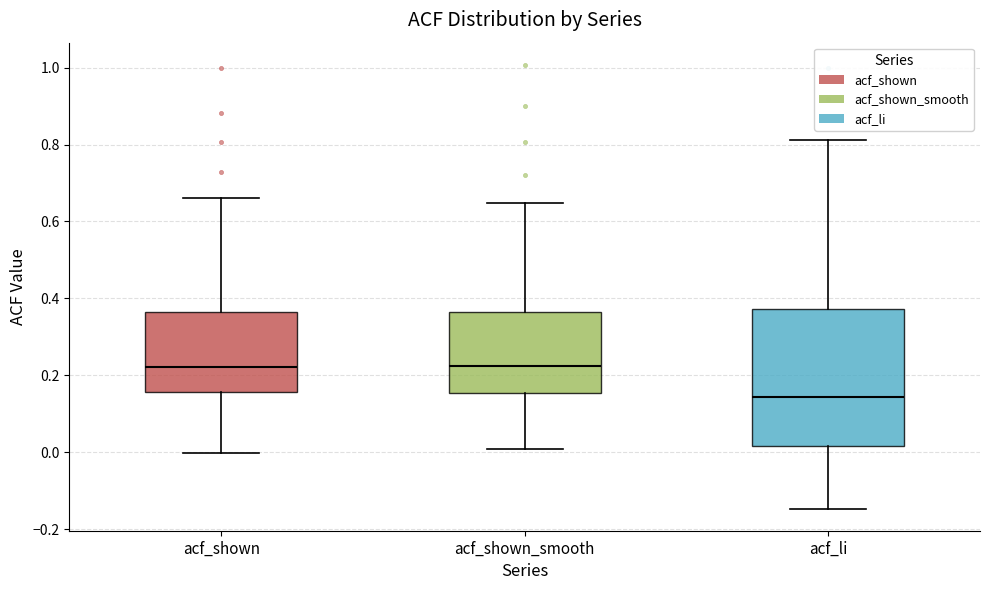

Reading left to right, transcribe this box plot: for each box, give where its median line is, the range the box spans, and where its two whiskers end, as read against the y-axis. The values are not printed on the chart, so give them approximately, as read against the axis.

acf_shown: median 0.22, box 0.16 to 0.36, whiskers 0.00 to 0.66
acf_shown_smooth: median 0.22, box 0.16 to 0.36, whiskers 0.02 to 0.64
acf_li: median 0.14, box 0.02 to 0.38, whiskers -0.14 to 0.82